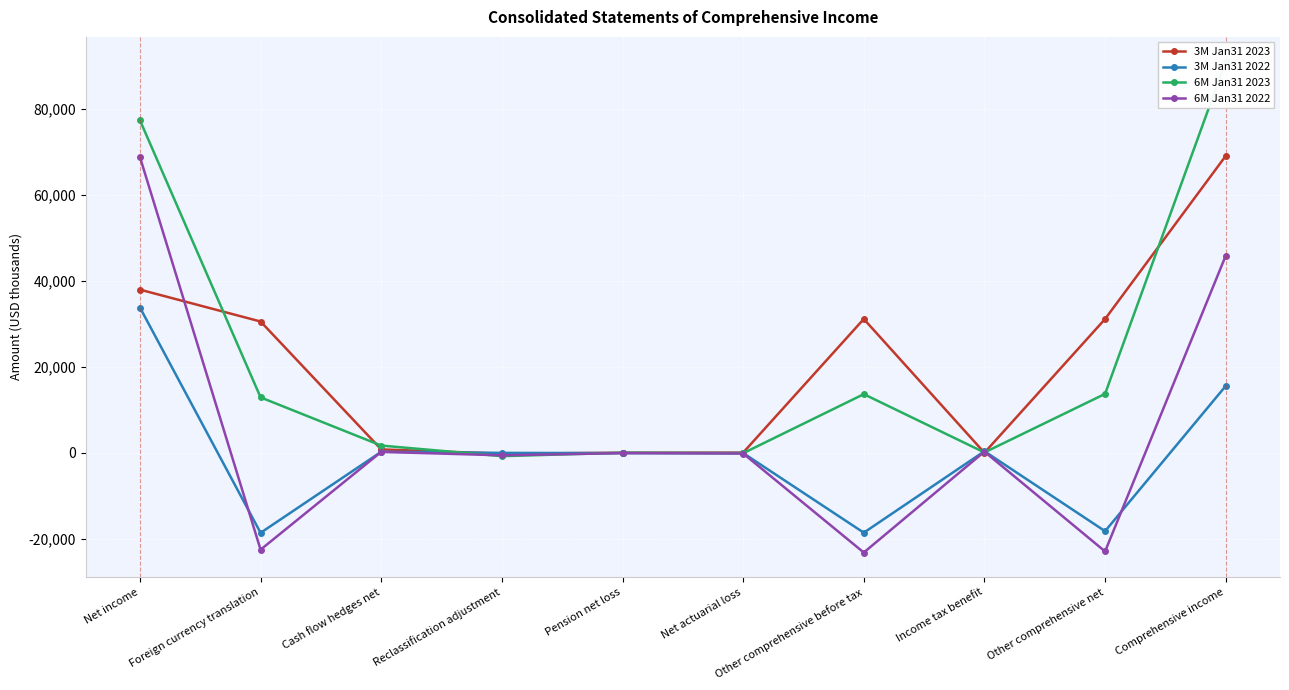

At which category does the chart reach its minimum across all series?

Other comprehensive before tax